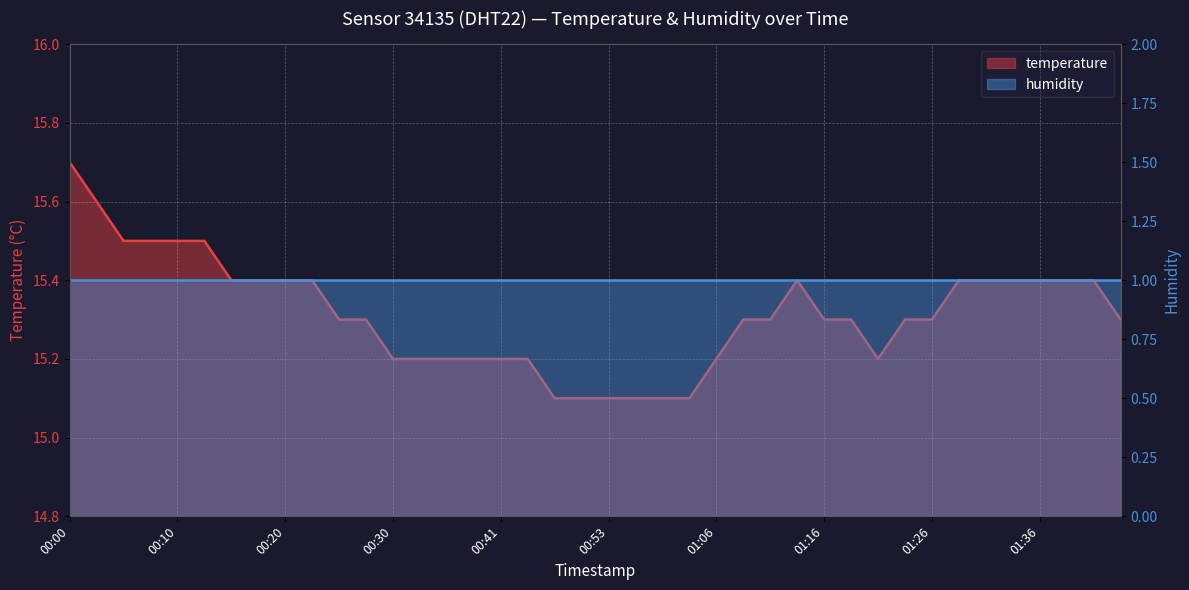

List the labels in order of value, largest first.

00:00, 00:03, 00:05, 00:08, 00:10, 00:13, 00:15, 00:18, 00:20, 00:23, 01:13, 01:28, 01:31, 01:33, 01:36, 01:38, 01:41, 00:25, 00:28, 01:08, 01:11, 01:16, 01:18, 01:23, 01:26, 01:43, 00:30, 00:33, 00:35, 00:38, 00:41, 00:43, 01:06, 01:21, 00:48, 00:51, 00:53, 00:56, 01:01, 01:03